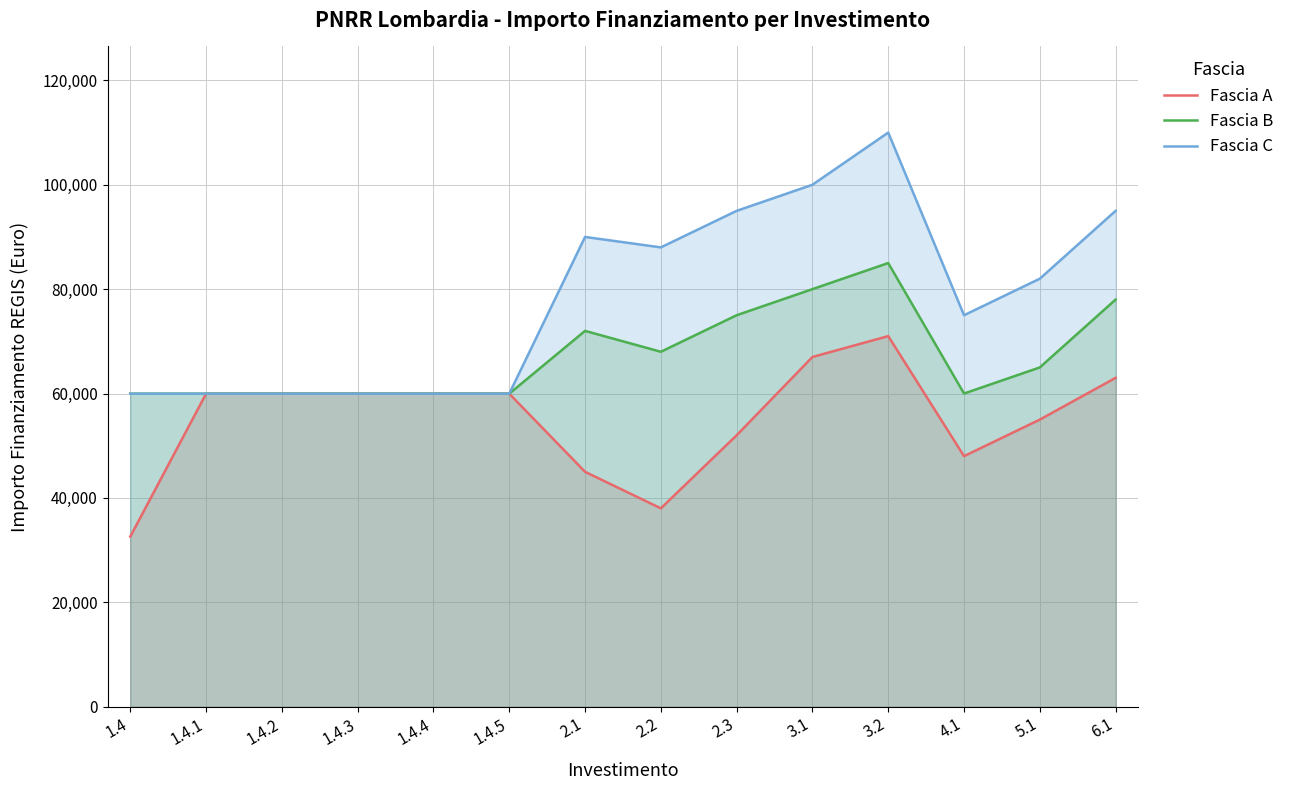

How many values in the Fascia B series exceed 65000?

6